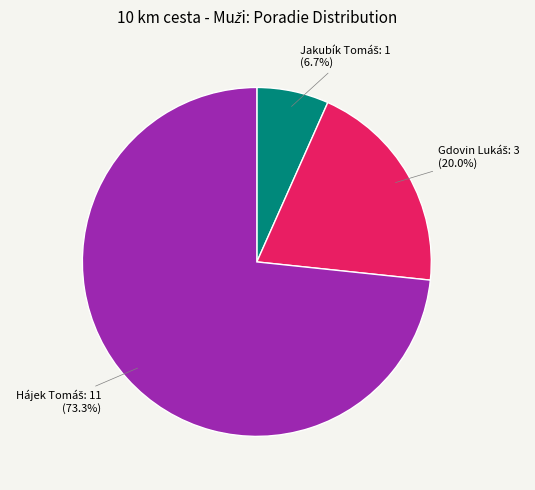

Is there a majority slice in this chart?

Yes